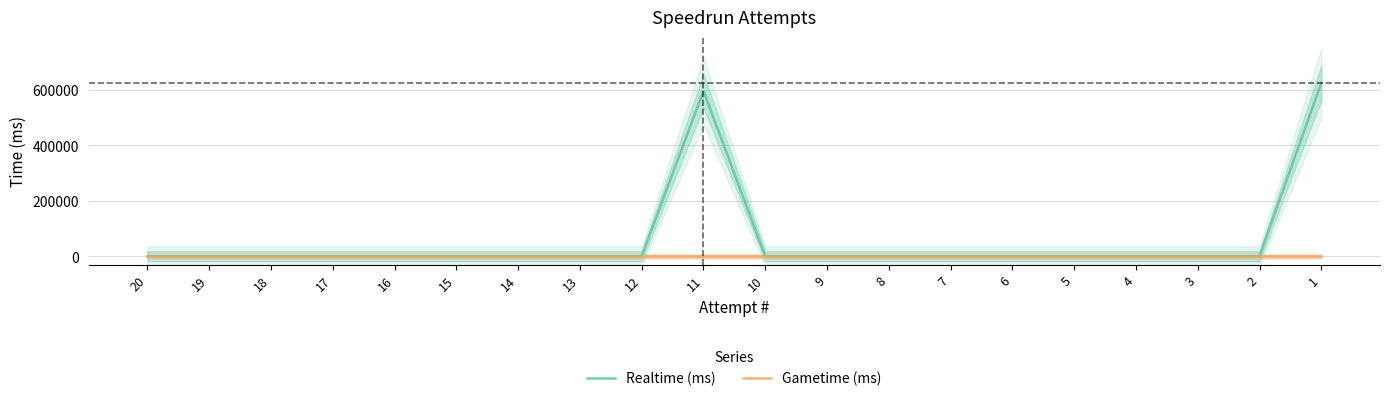

True or false: Gametime (ms) and Realtime (ms) intersect in this chart.

False